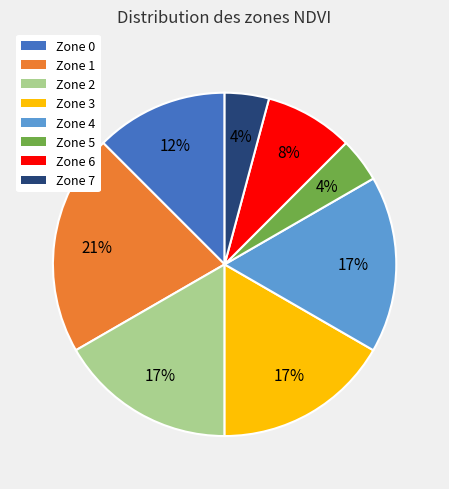

Combined, do Zone 1 and Zone 3 account for over 50%?

No